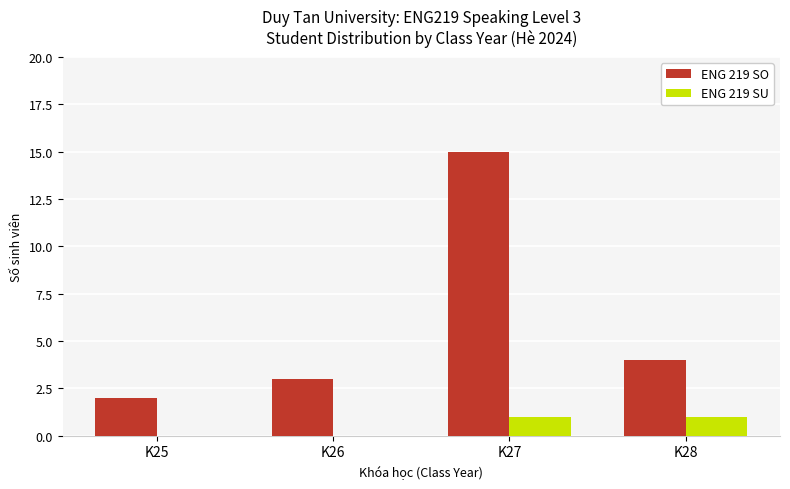

Is it true that ENG 219 SO equals 6 at K28?

False